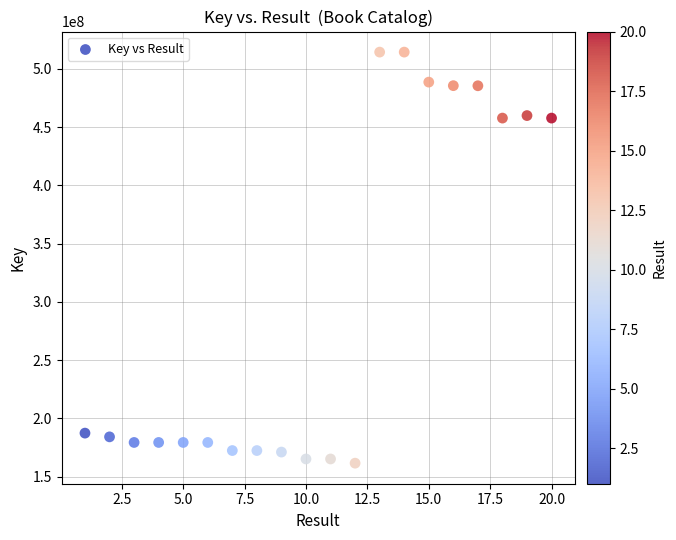

What is the range of Y values (max minus min)?

352906434